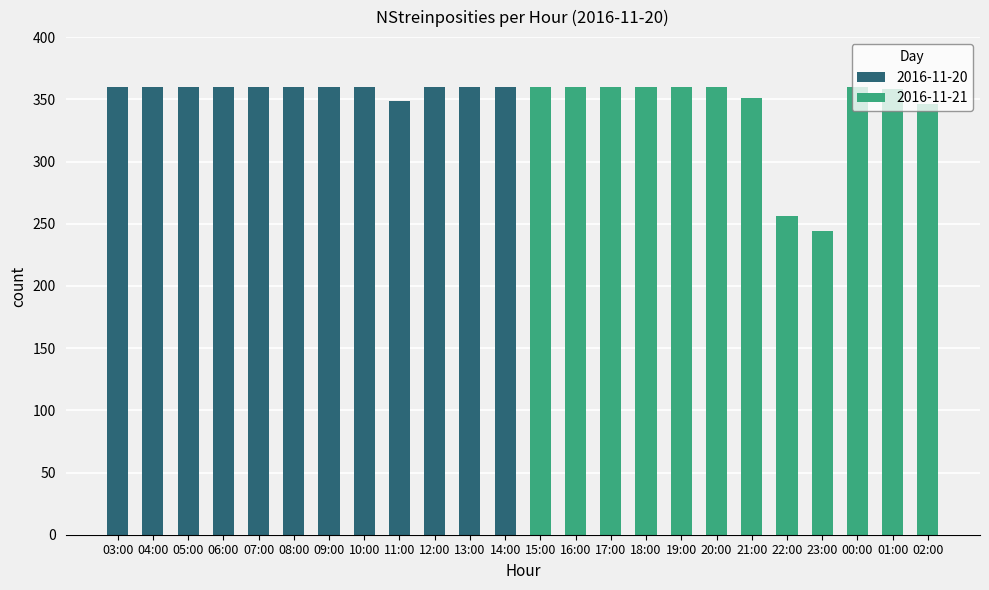

List the labels in order of value, largest first.

03:00, 04:00, 05:00, 06:00, 07:00, 08:00, 09:00, 10:00, 12:00, 13:00, 14:00, 15:00, 16:00, 17:00, 18:00, 19:00, 20:00, 00:00, 01:00, 21:00, 11:00, 02:00, 22:00, 23:00